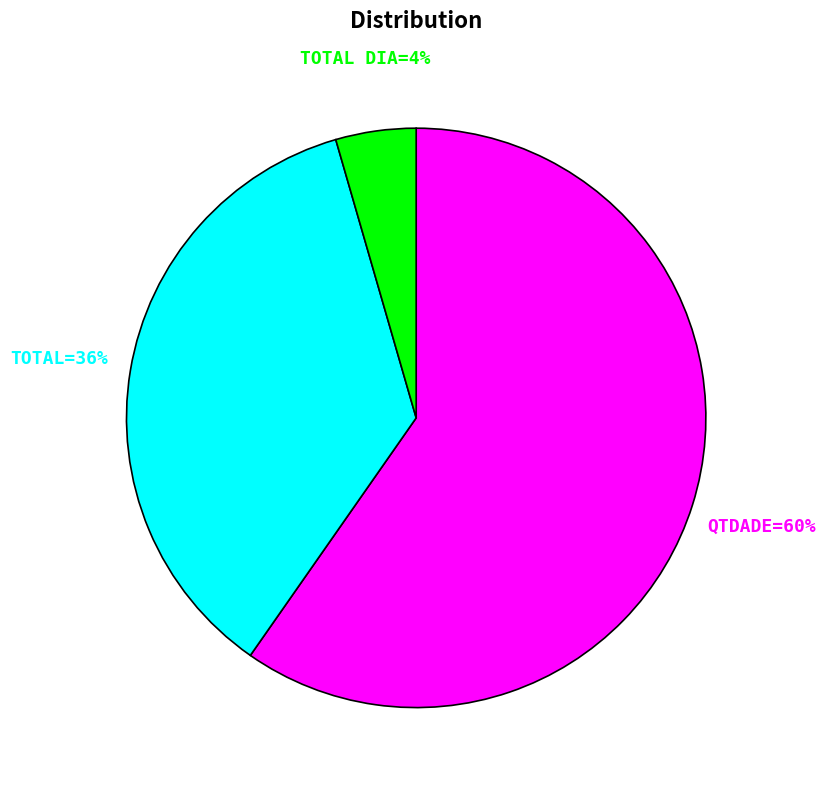

How many segments does this pie chart have?

3